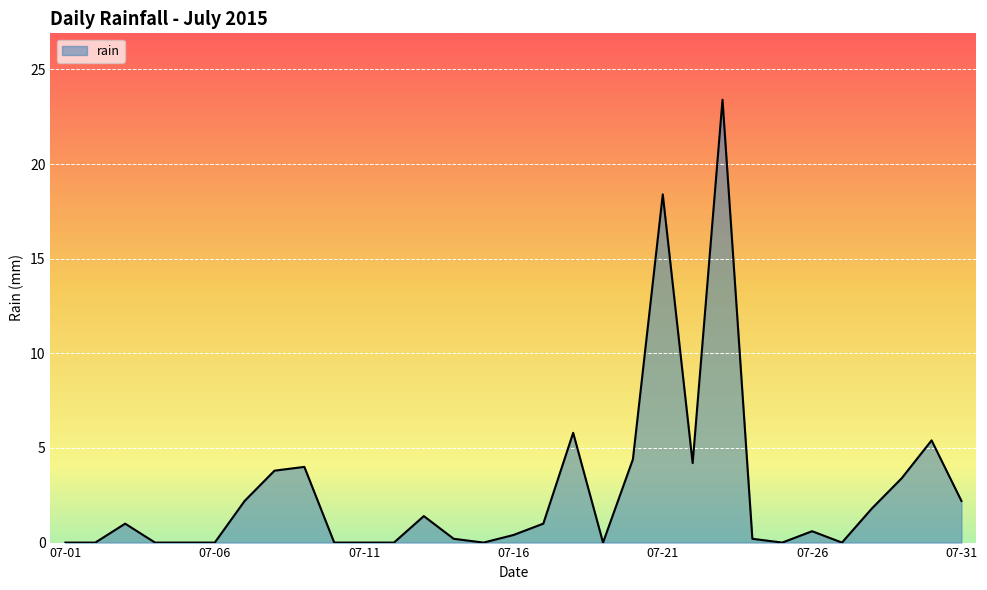

What is the greatest value displayed?

23.4